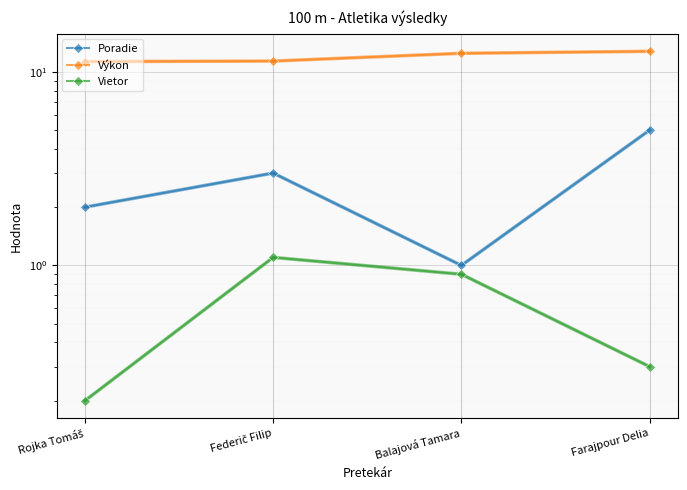

Reading right to left, extract all data points from this chart.

Poradie: 5.0	1.0	3.0	2.0
Výkon: 12.8	12.5	11.4	11.3
Vietor: 0.3	0.9	1.1	0.2